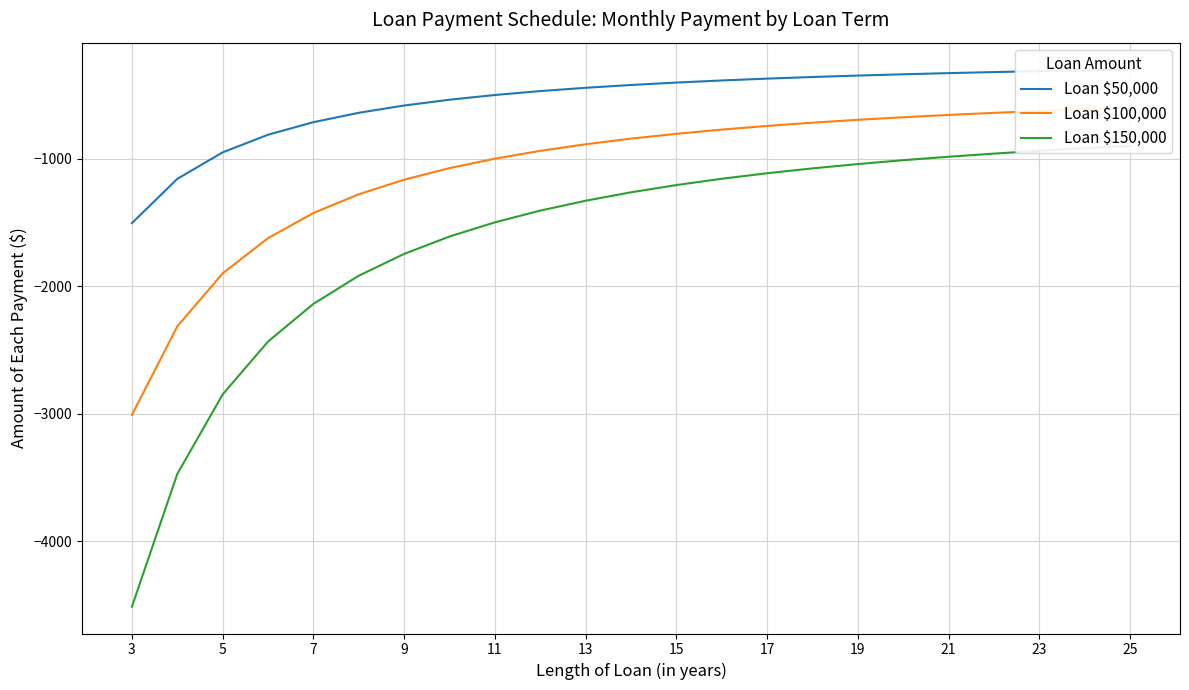

What is the average value of the Loan $50,000 series?

-543.0